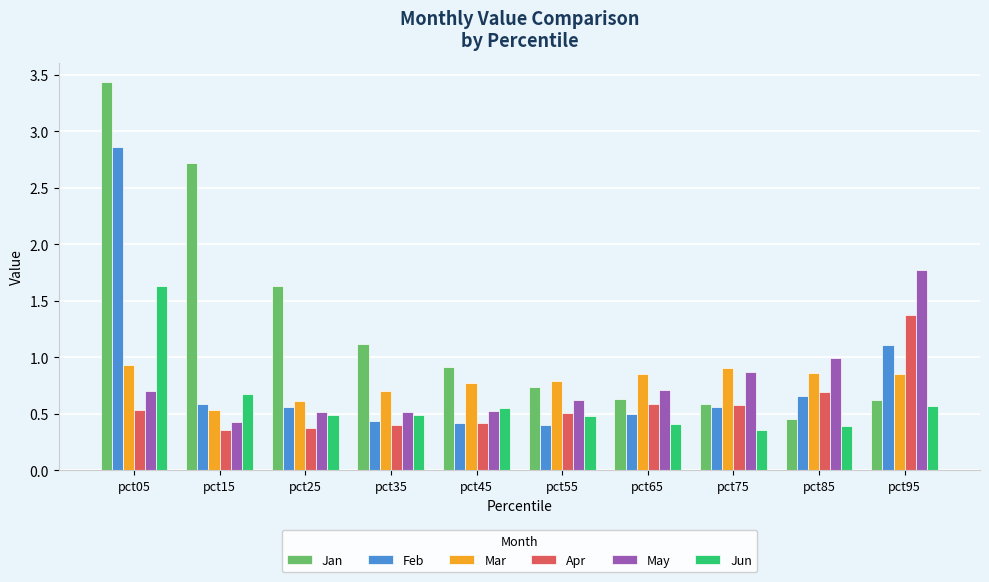

Is it true that Apr equals 0.9 at pct05?

False